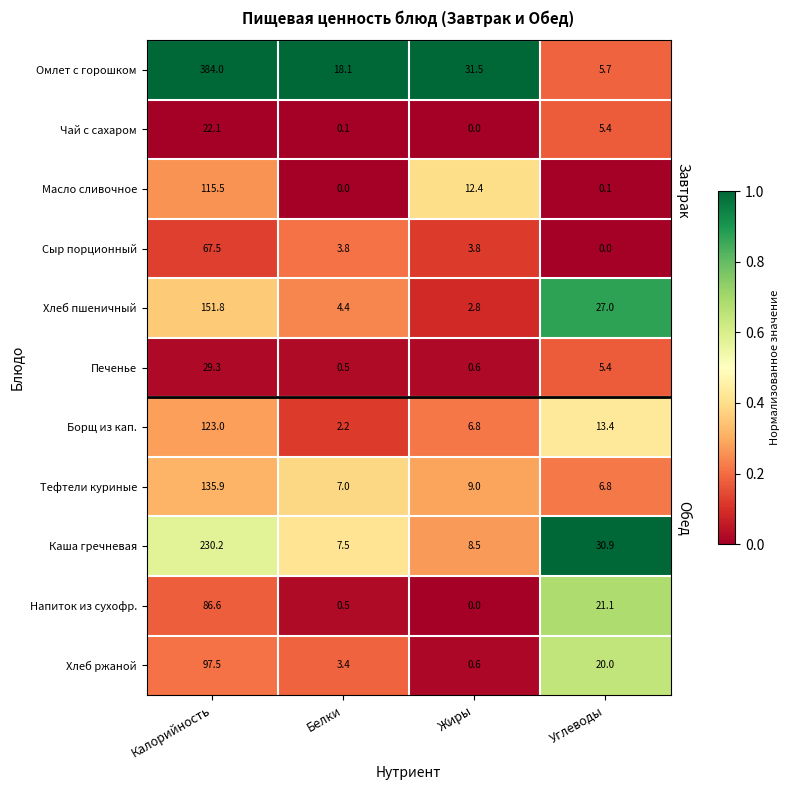

What is the minimum value for Борщ из кап.?

2.2